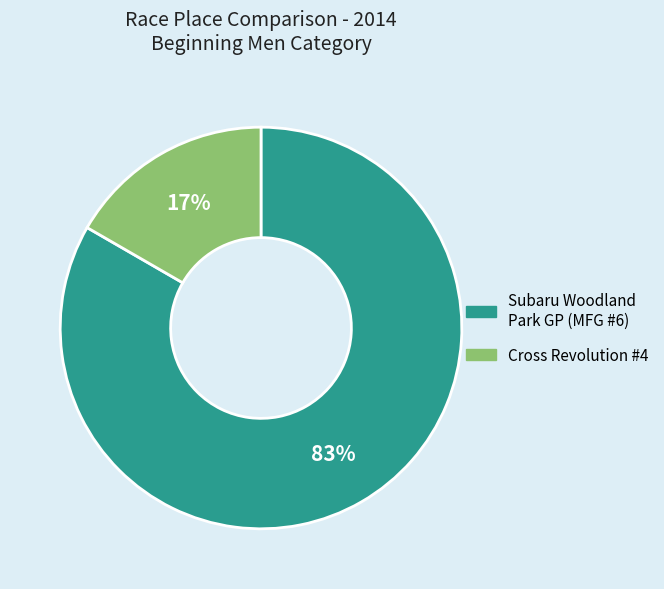

What is the ratio of the value at Cross Revolution #4 to the value at Subaru Woodland Park GP (MFG #6)?

0.2